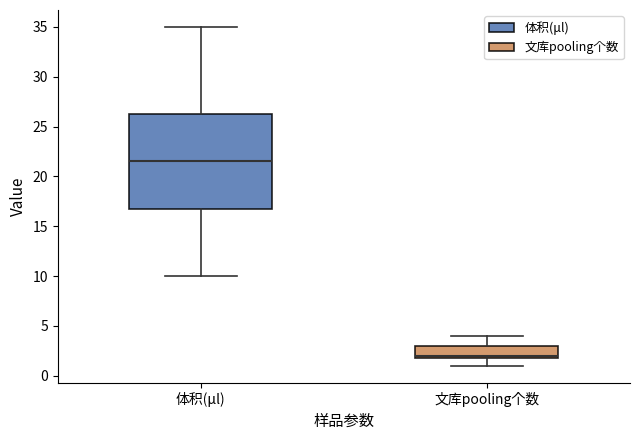

Reading left to right, transcribe this box plot: for each box, give where its median line is, the range the box spans, and where its two whiskers end, as read against the y-axis. The values are not printed on the chart, so give them approximately, as read against the axis.

体积(μl): median 21.5, box 17.0 to 26.5, whiskers 10.0 to 35.0
文库pooling个数: median 2.0 (just above the box's lower edge), box 2.0 to 3.0, whiskers 1.0 to 4.0